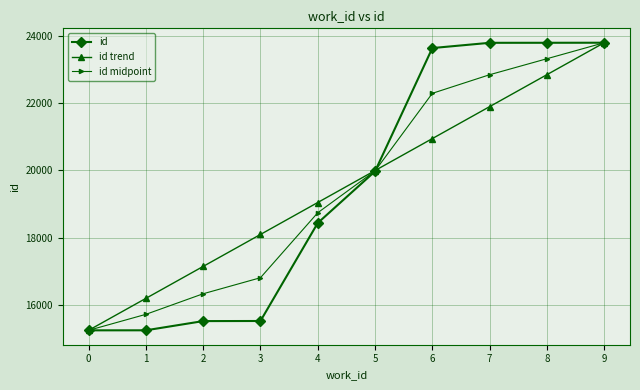

What is the sum of all id midpoint values?

195058.5